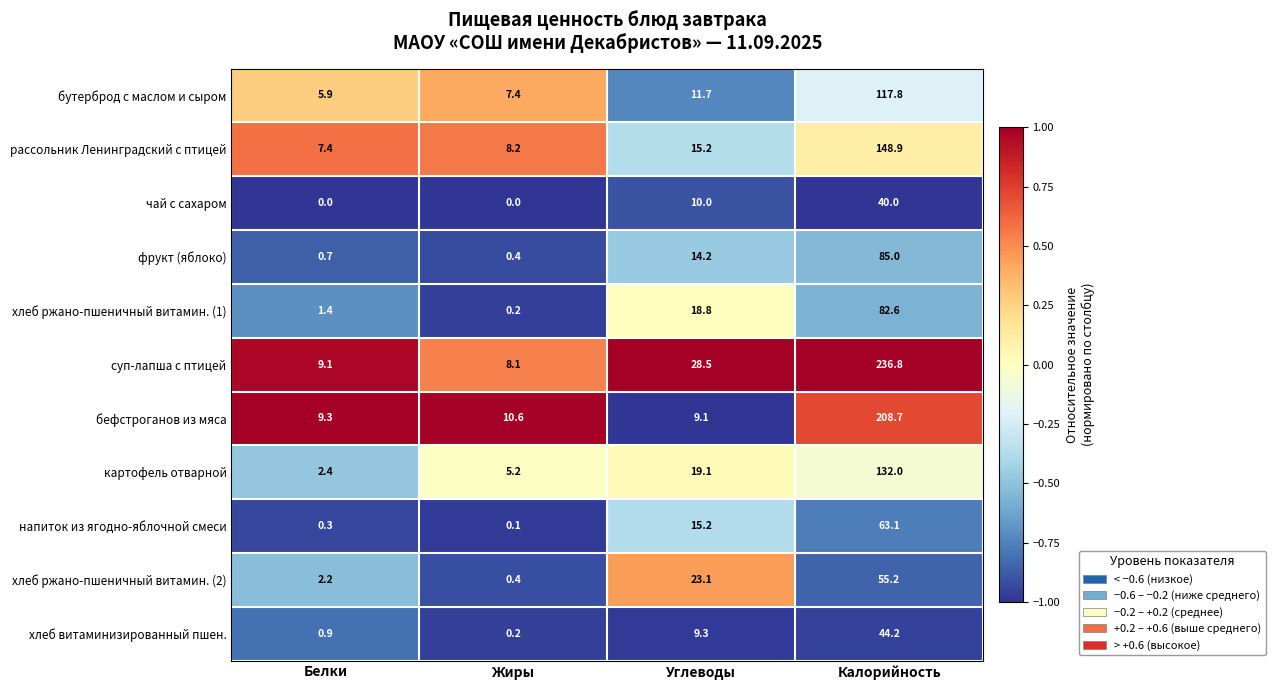

What is the highest value of the хлеб ржано-пшеничный витамин. (2) series?

55.2